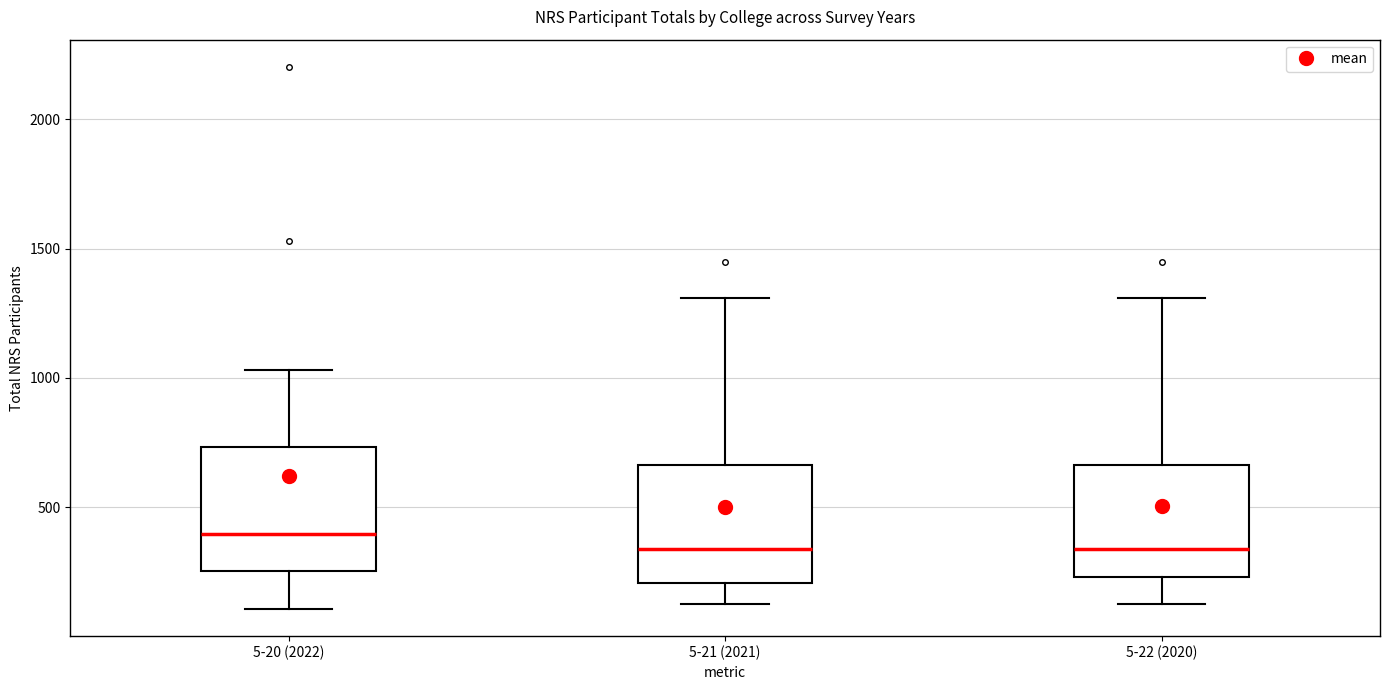

Reading left to right, read every box against the y-axis: the position of its median line, the range the box covers, and the ends of its whiskers. The values are not printed on the chart, so give them approximately, as read against the axis.

5-20 (2022): median 400, box 250 to 750, whiskers 100 to 1050
5-21 (2021): median 350, box 200 to 650, whiskers 150 to 1300
5-22 (2020): median 350, box 250 to 650, whiskers 150 to 1300